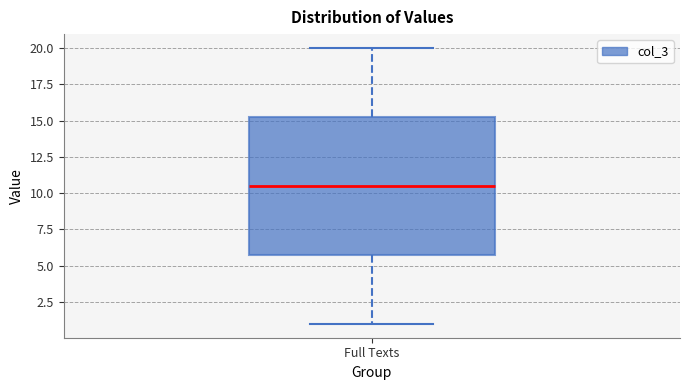

Read this box plot against the y-axis: the position of the median line, the range covered by the box, and the ends of both whiskers. The values are not printed on the chart, so give them approximately, as read against the axis.

median 10.5, box 6.0 to 15.5, whiskers 1.0 to 20.0